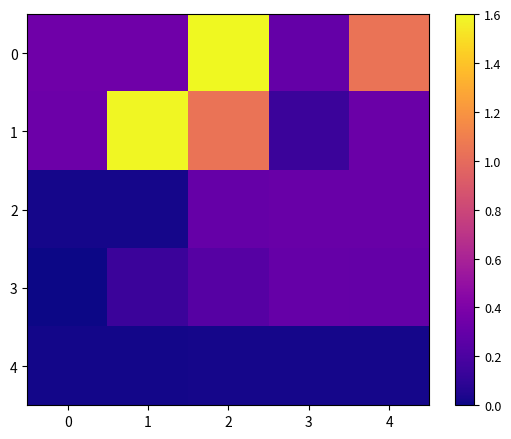

At 1, list the series in order from smallest to largest.

4, 2, 3, 0, 1